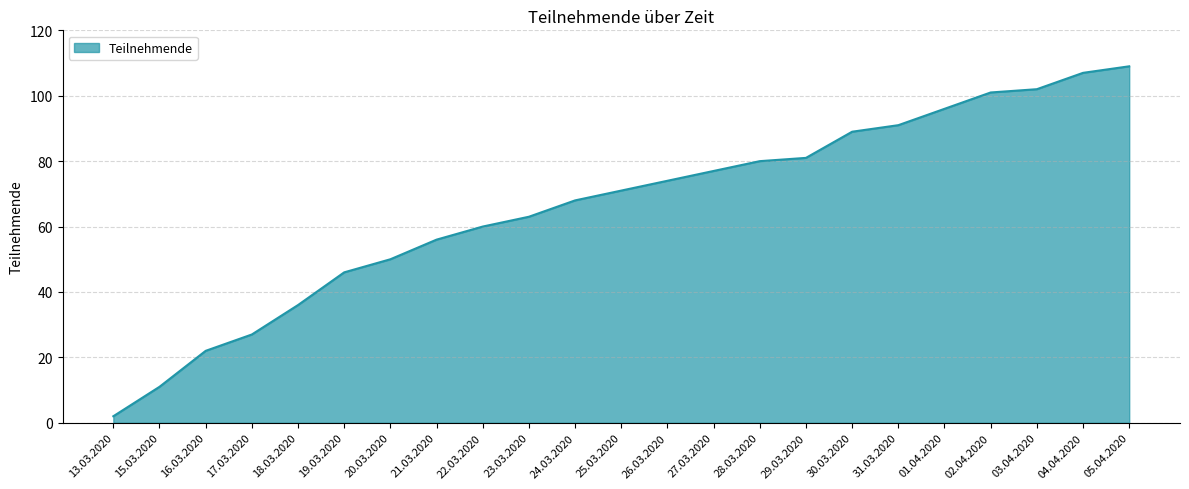

Between 03.04.2020 and 24.03.2020, which is larger?

03.04.2020